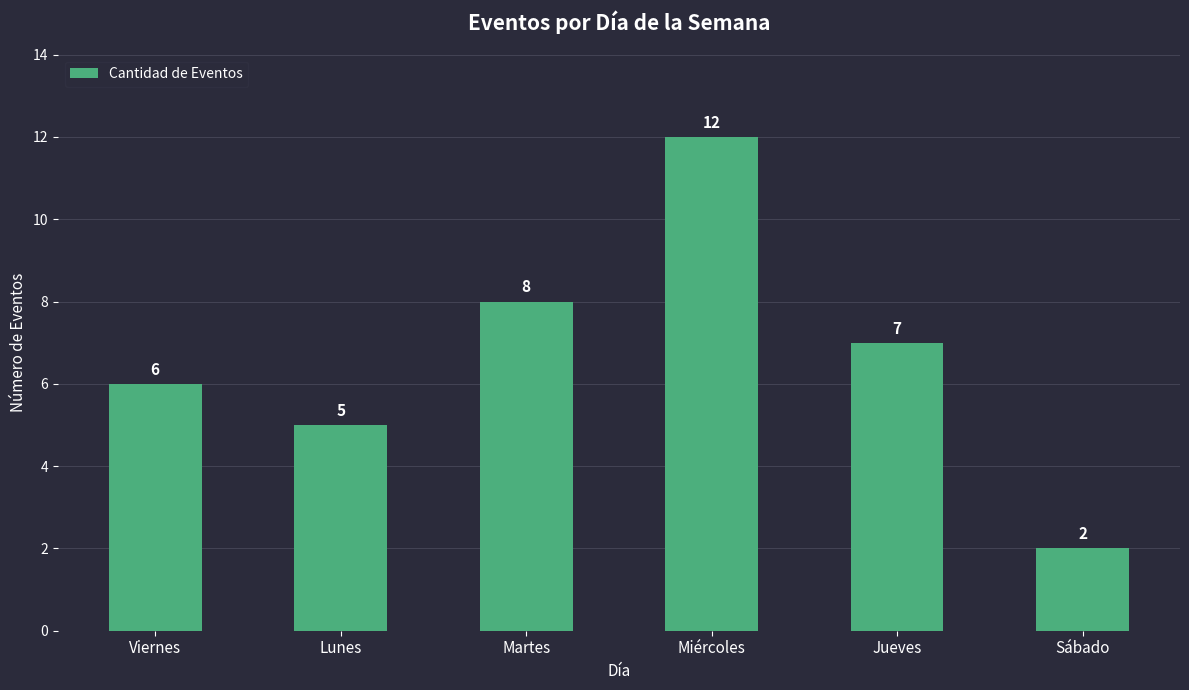

How many values are below 7?

3